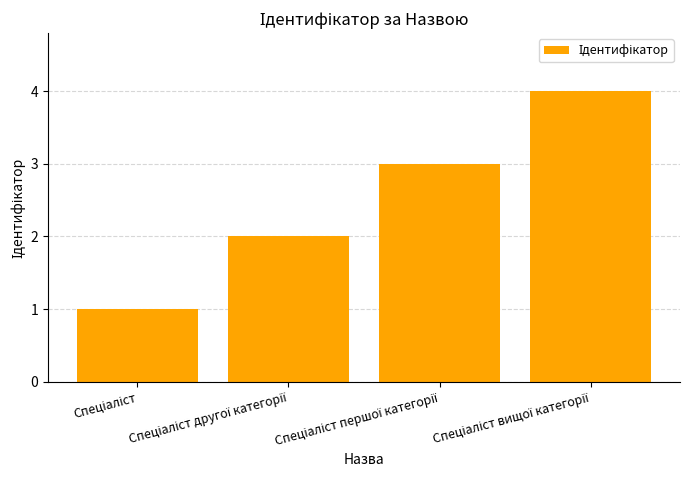

What is the maximum value shown in the chart?

4